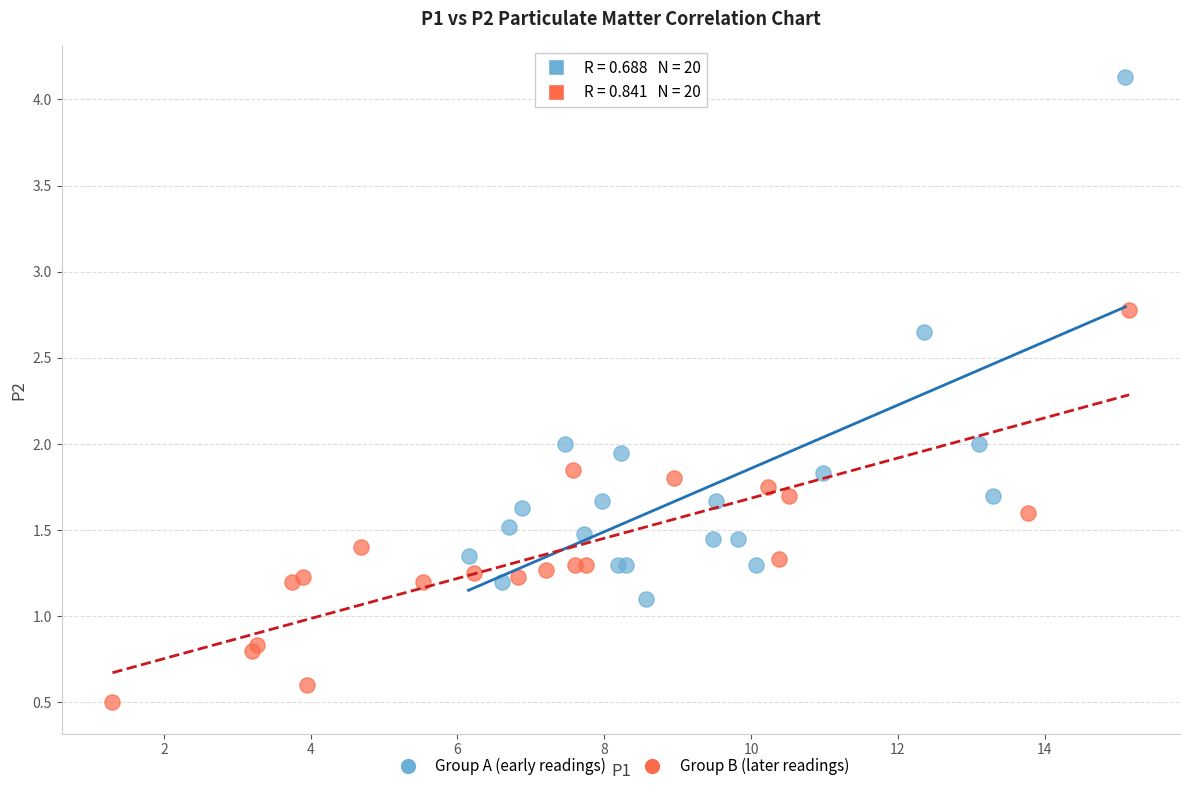

Which series contains the highest Y value?

Group A (early readings)